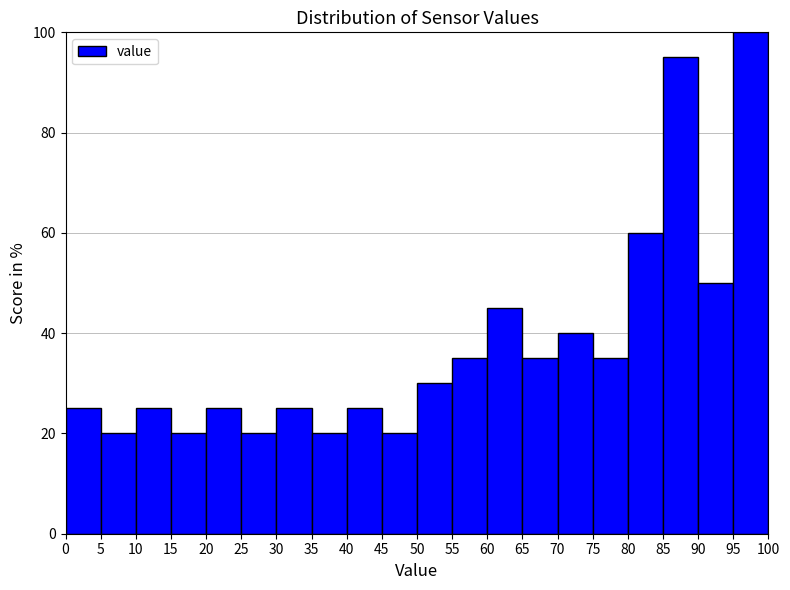

Over which range of the x-axis is the bar tallest?

95 to 100